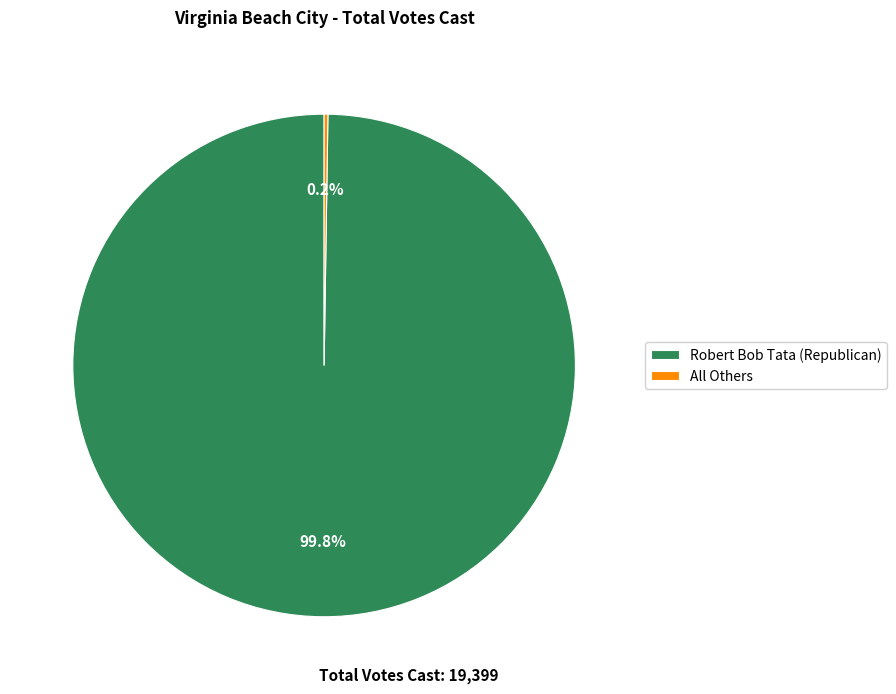

How much of the chart is everything except Robert Bob Tata (Republican)?

0.2%